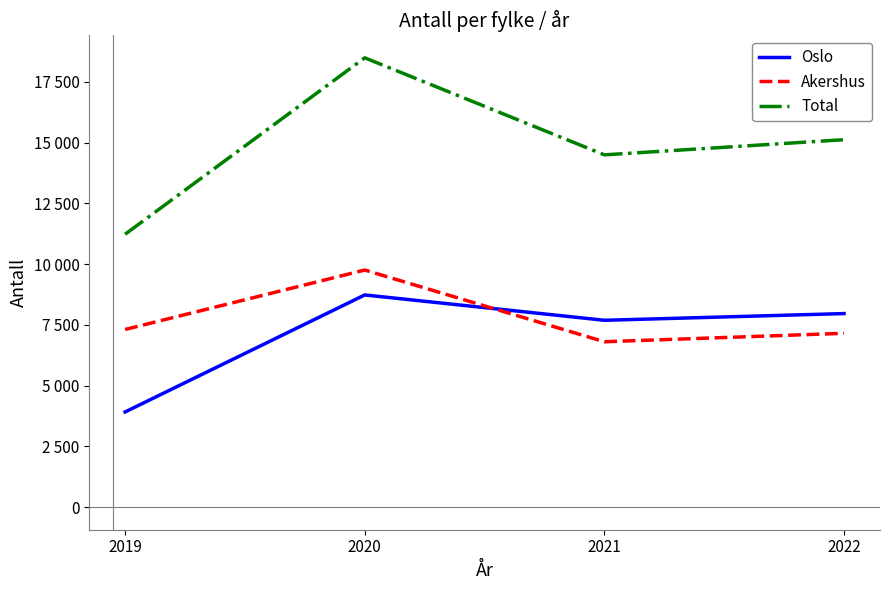

True or false: Akershus has a value of 6808 at 2021.

True